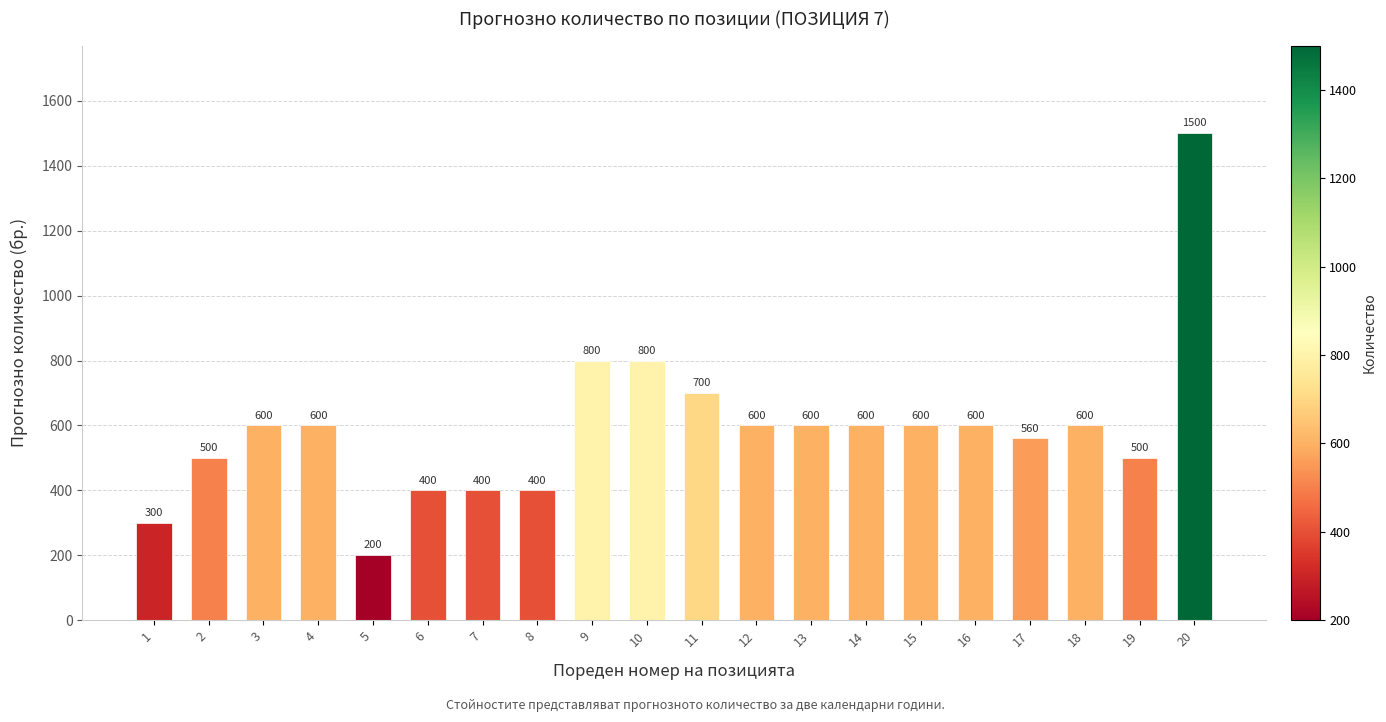

Between 11 and 9, which is larger?

9